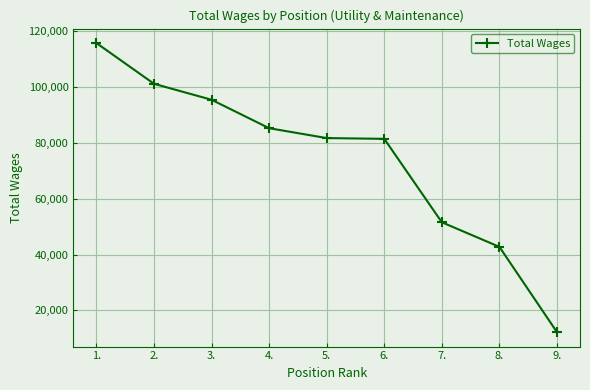

What is the value of the 9th point from the left?

12244